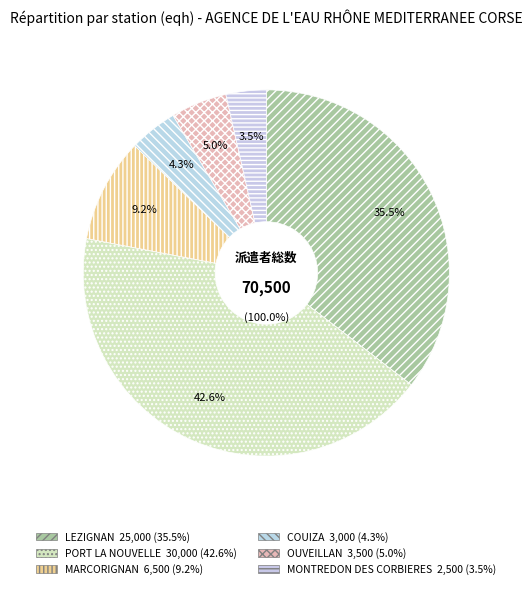

Which slice is the largest?

PORT LA NOUVELLE/ville